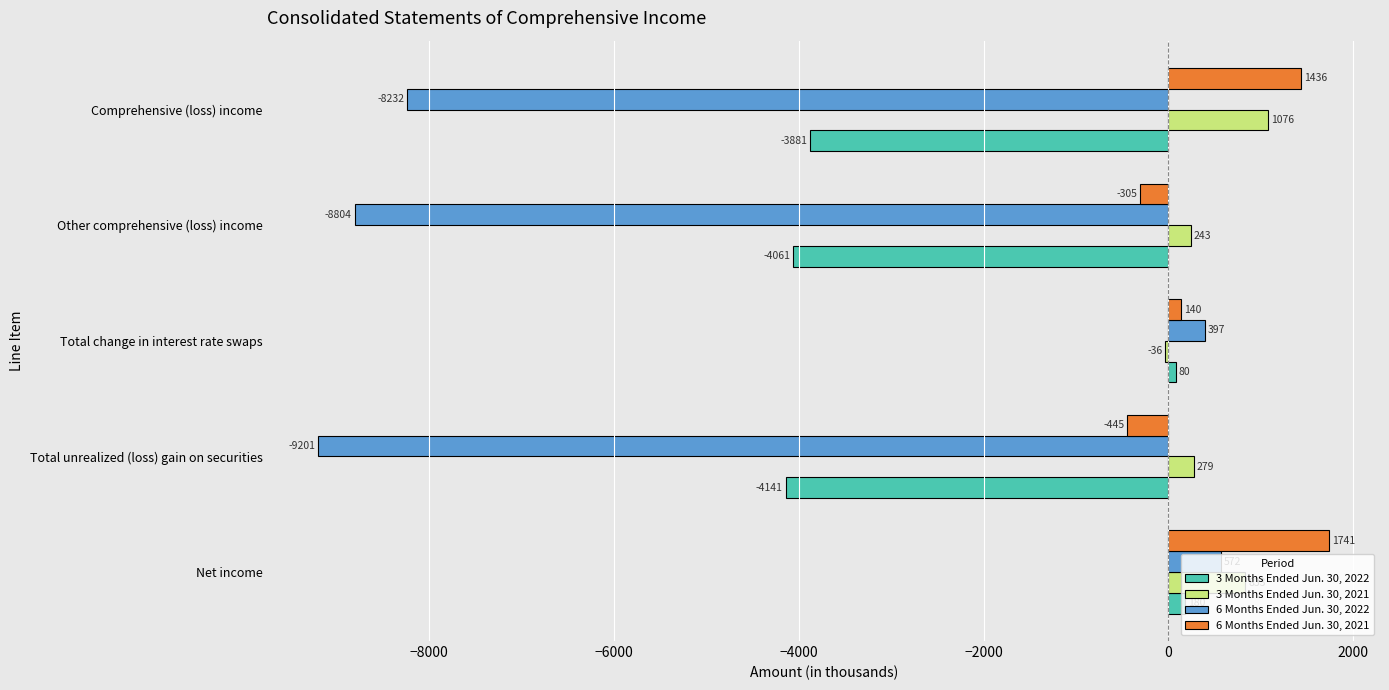

What is the sum of the 3 Months Ended Jun. 30, 2021 values at Comprehensive (loss) income and Total unrealized (loss) gain on securities?

1355